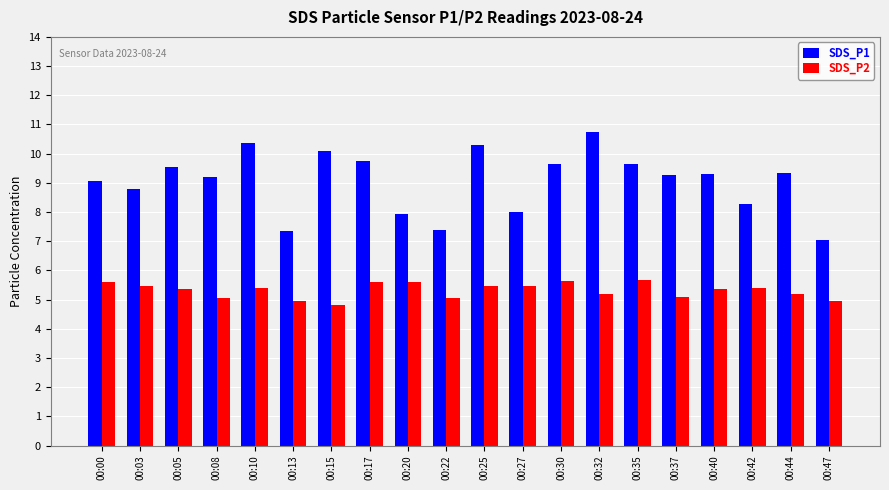

Read the SDS_P2 value at 00:15.

4.8